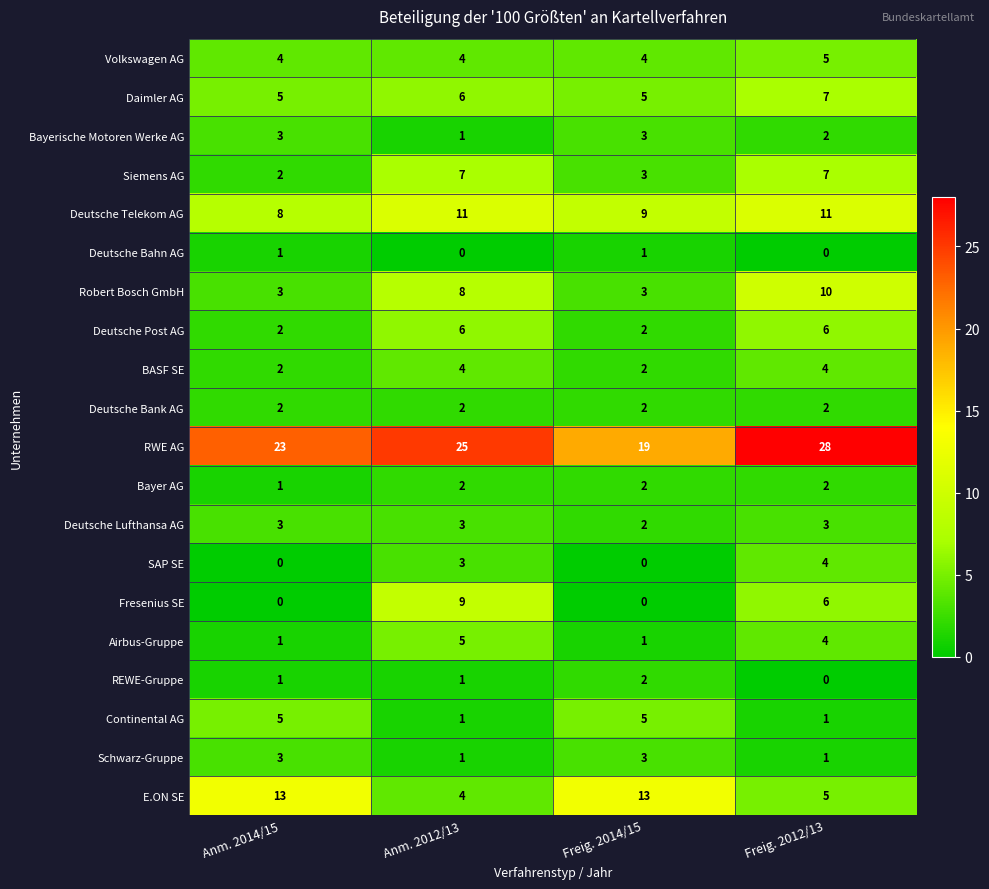

At which category is the sum across all series the highest?

Freig. 2012/13